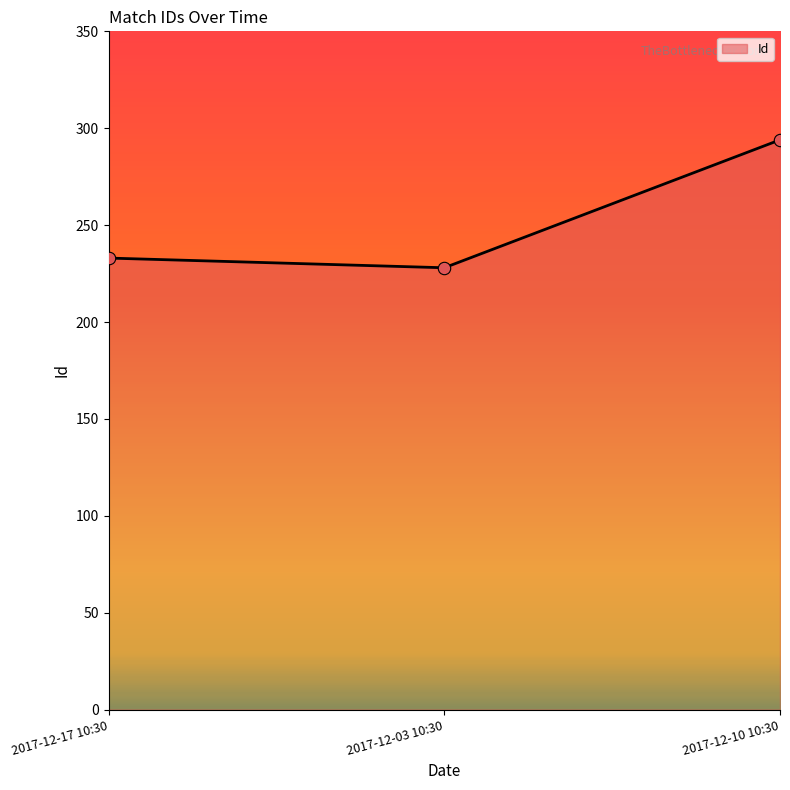

Between 2017-12-10 10:30 and 2017-12-03 10:30, which is larger?

2017-12-10 10:30